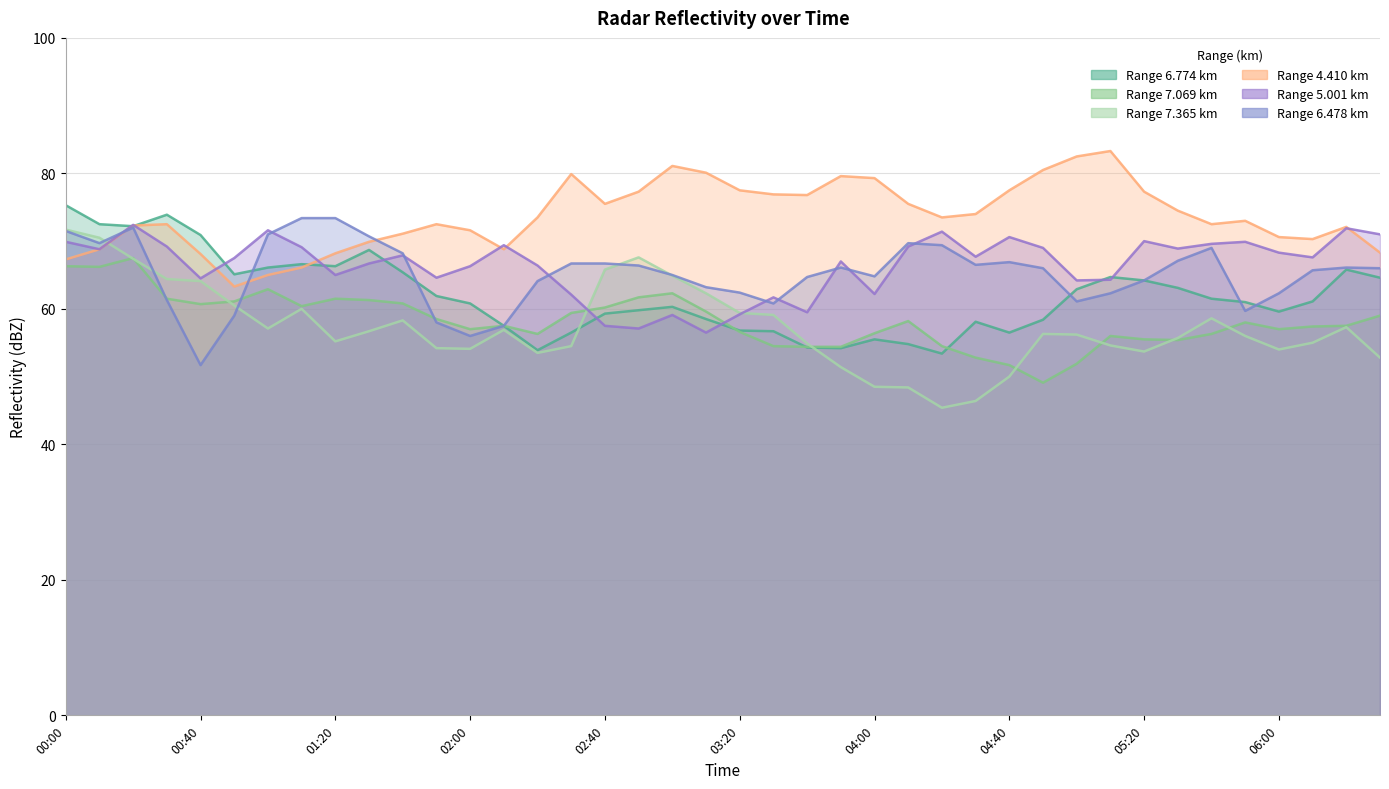

What is the sum of all Range 7.365 km values?

2293.4